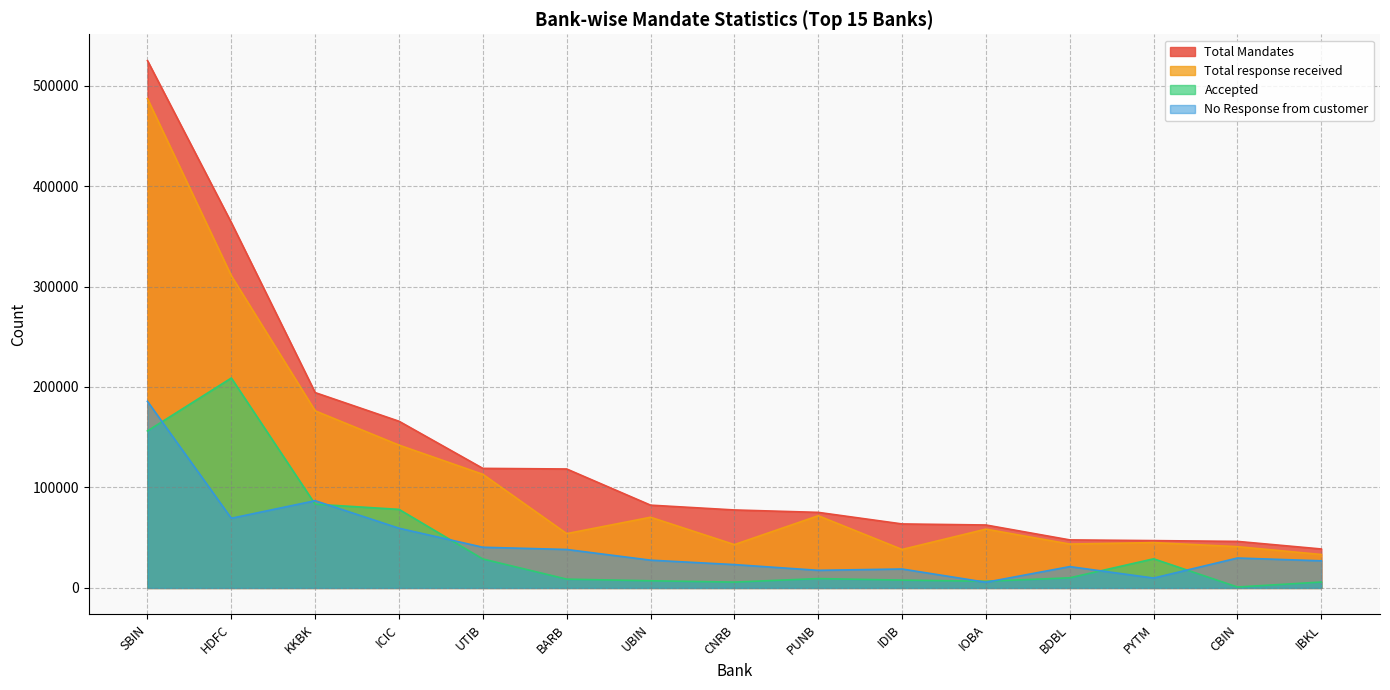

At which label is No Response from customer closest to 95684?

KKBK